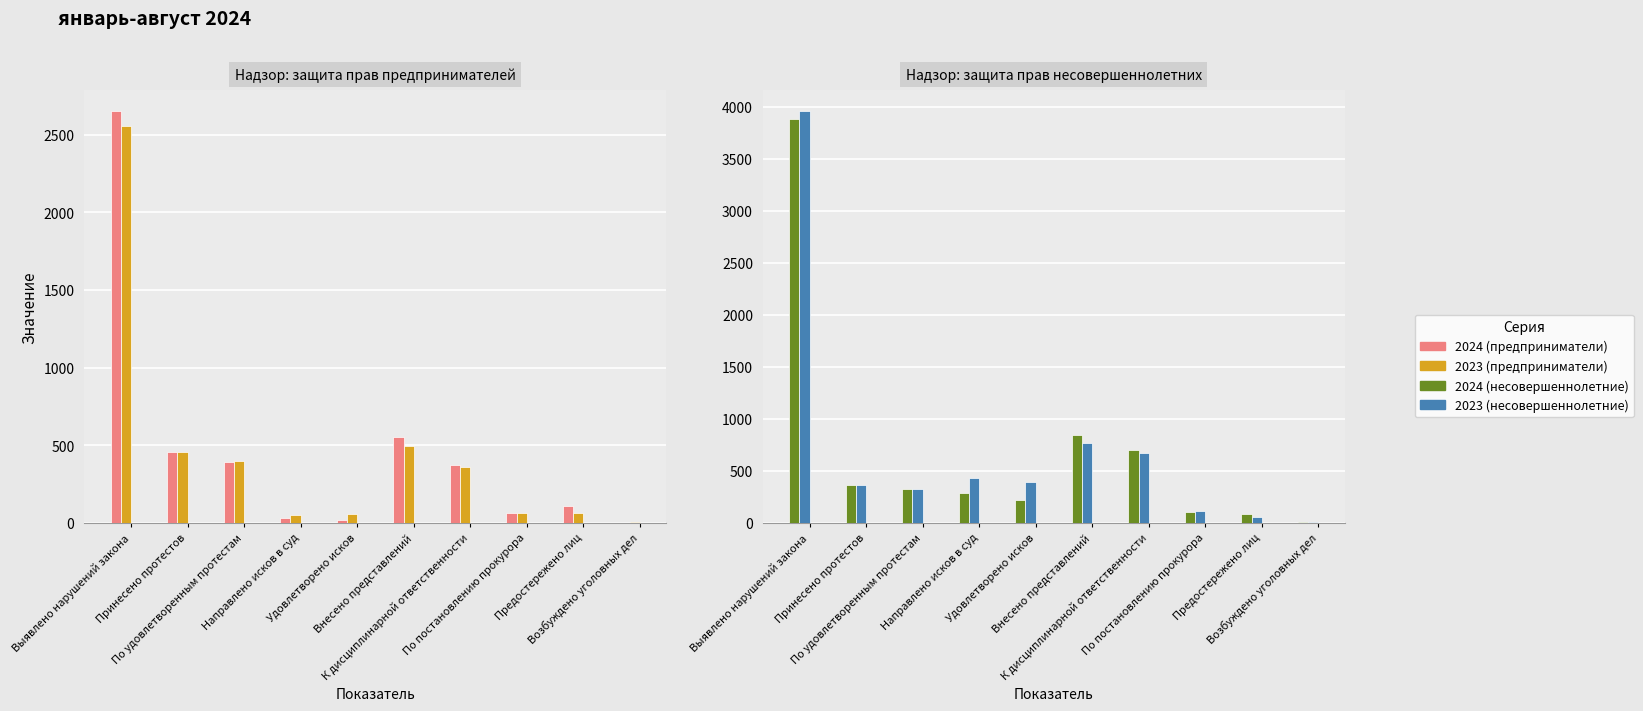

How many data points does each series have?

10